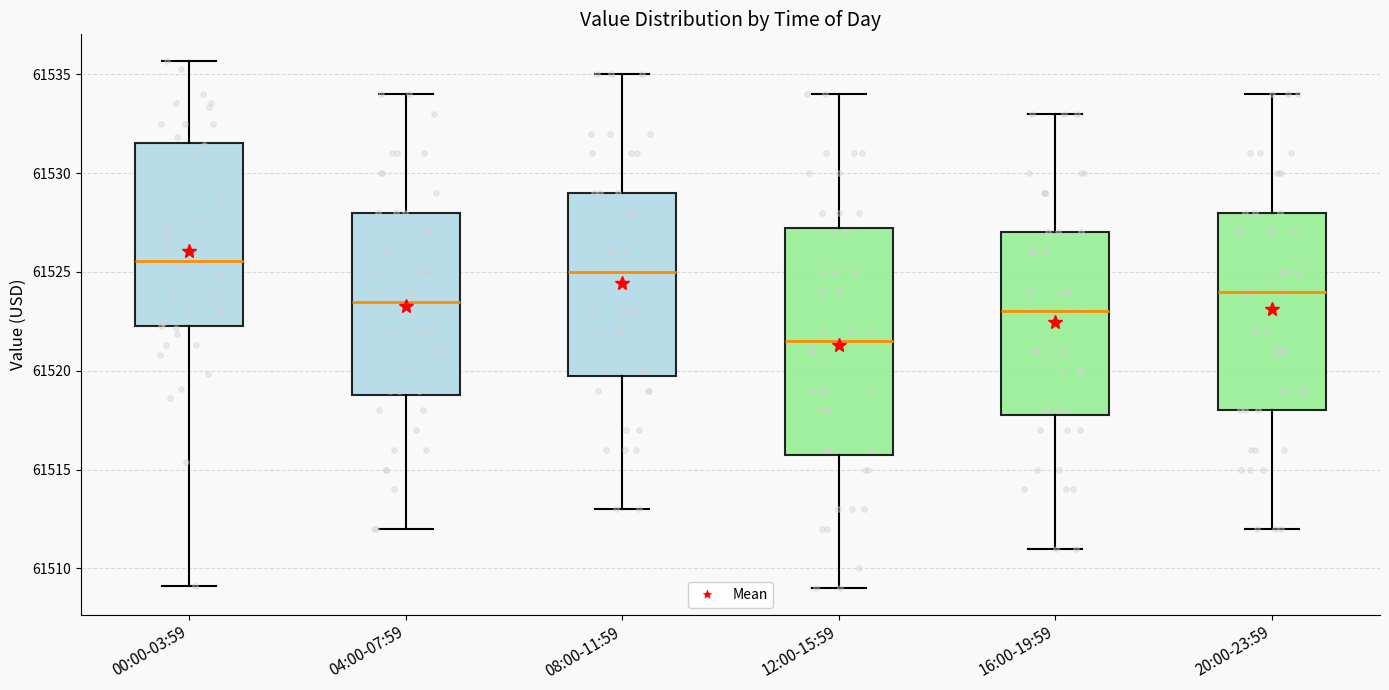

Reading left to right, transcribe this box plot: for each box, give where its median line is, the range the box spans, and where its two whiskers end, as read against the y-axis. The values are not printed on the chart, so give them approximately, as read against the axis.

00:00-03:59: median 61525.5, box 61522.5 to 61531.5, whiskers 61509.0 to 61535.5
04:00-07:59: median 61523.5, box 61519.0 to 61528.0, whiskers 61512.0 to 61534.0
08:00-11:59: median 61525.0, box 61520.0 to 61529.0, whiskers 61513.0 to 61535.0
12:00-15:59: median 61521.5, box 61516.0 to 61527.5, whiskers 61509.0 to 61534.0
16:00-19:59: median 61523.0, box 61518.0 to 61527.0, whiskers 61511.0 to 61533.0
20:00-23:59: median 61524.0, box 61518.0 to 61528.0, whiskers 61512.0 to 61534.0